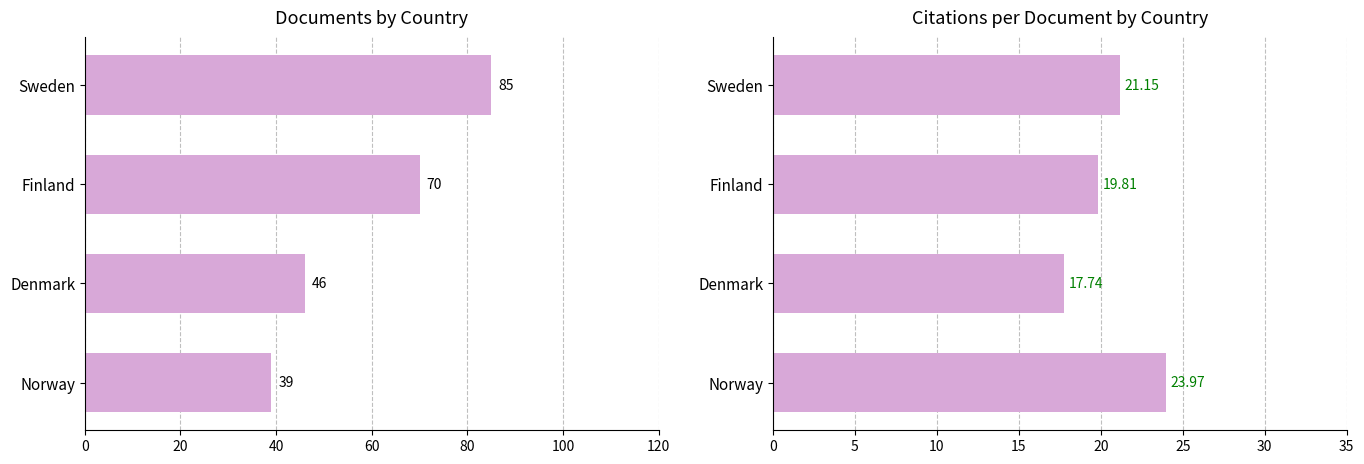

How many bars are there in total?

8